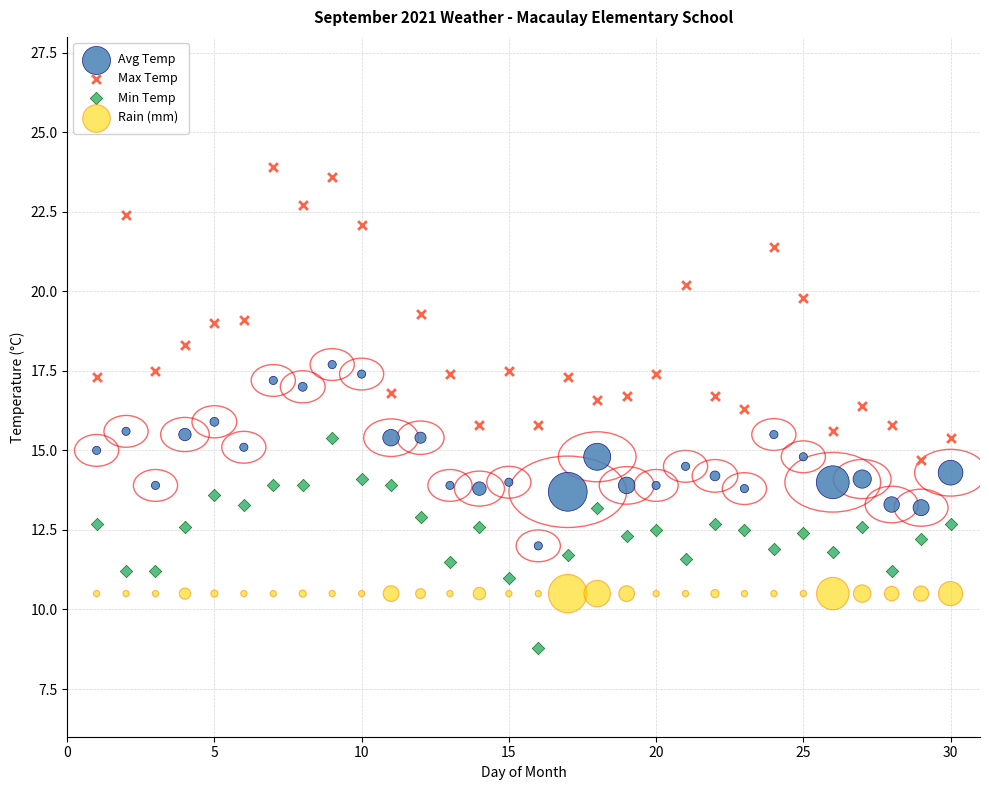

Which series contains the highest Y value?

Max Temp